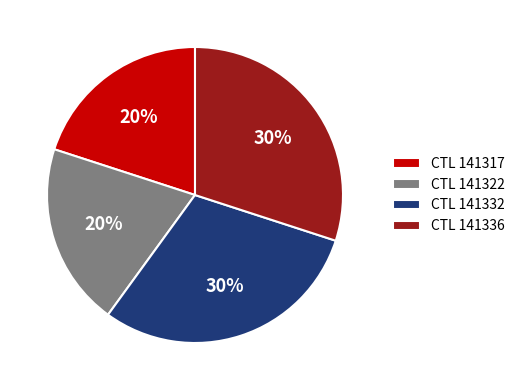

Does any single category account for the majority?

No